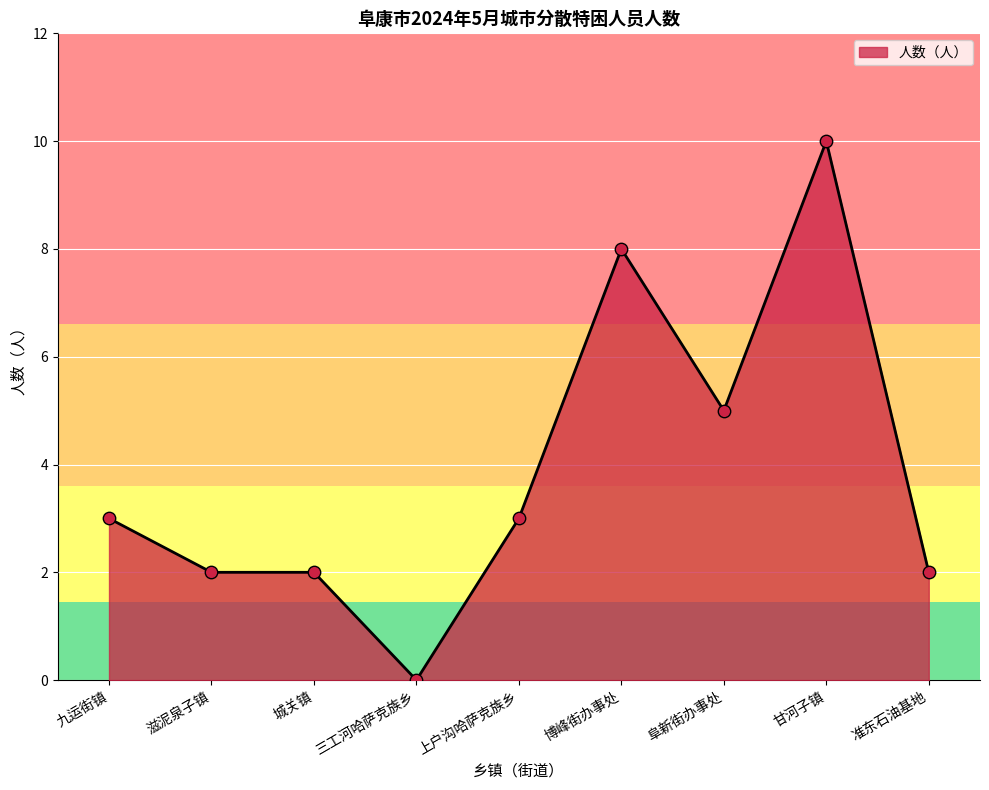

Approximately how many times larger is the value at 甘河子镇 compared to 准东石油基地?

5.0